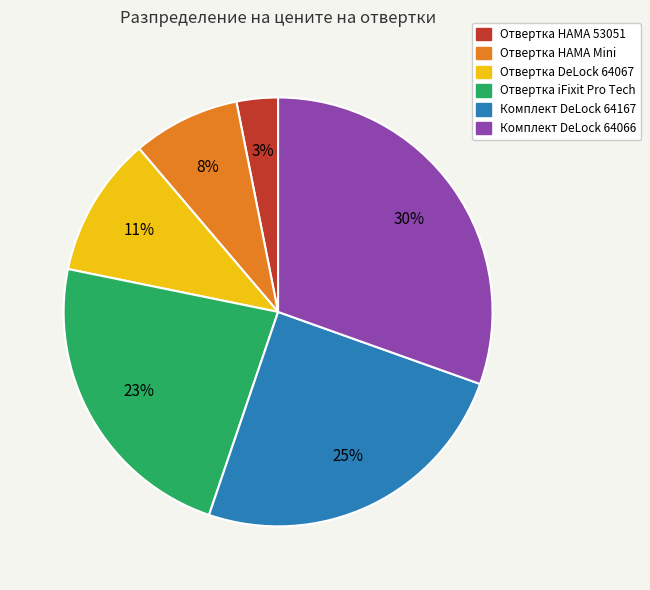

Which slice is the smallest?

Отвертка HAMA 53051